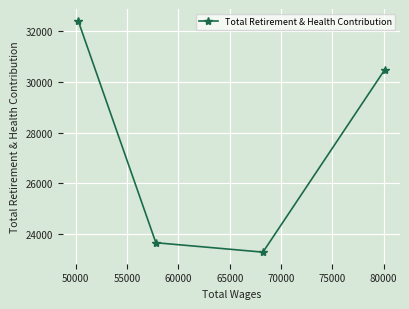

What is the difference between the maximum and second lowest values?

8769